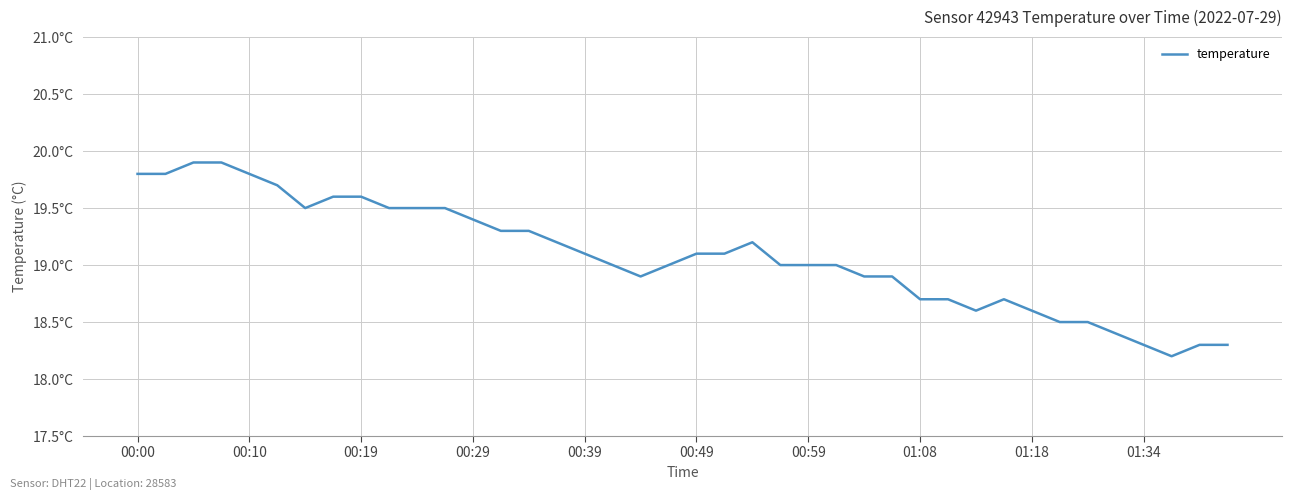

List the labels in order of value, smallest first.

37, 36, 38, 39, 35, 33, 34, 30, 32, 28, 29, 31, 18, 26, 27, 17, 19, 23, 24, 25, 16, 20, 21, 15, 22, 13, 14, 12, 00:59, 01:34, 10, 11, 01:08, 01:18, 00:49, 00:00, 00:10, 00:39, 00:19, 00:29